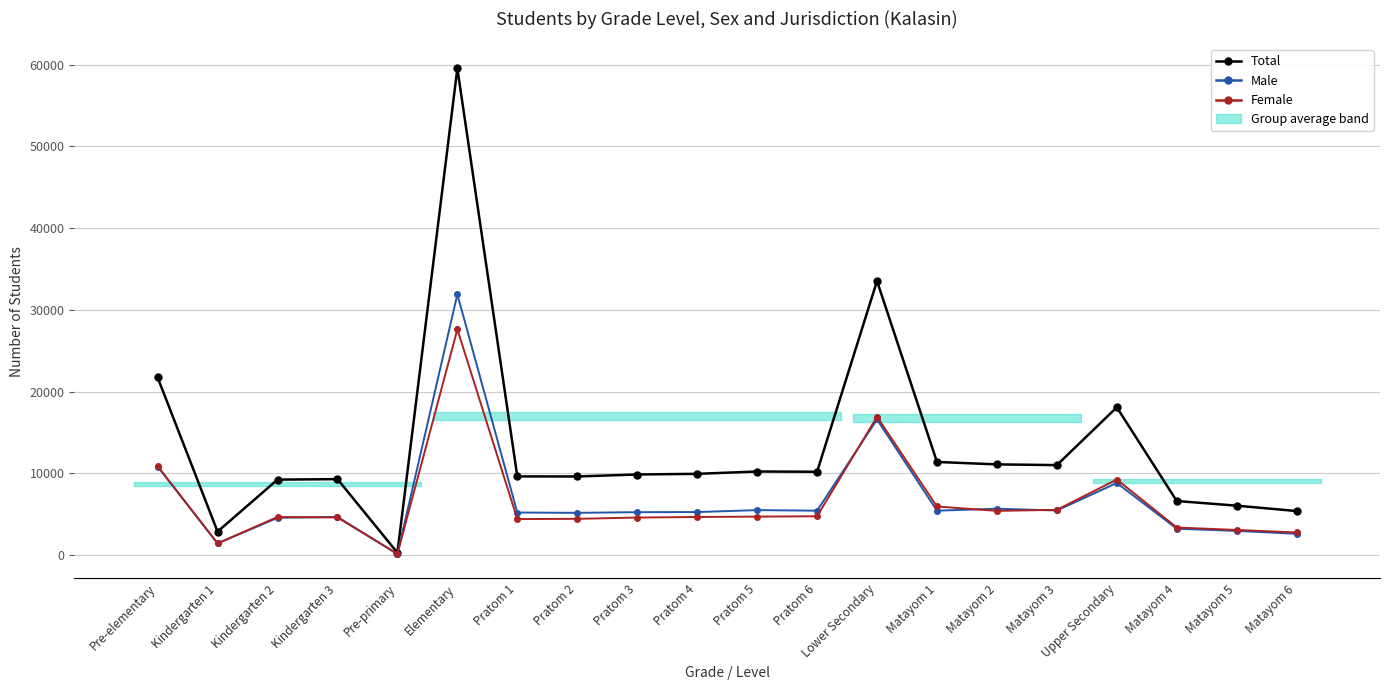

What is the label of the 14th point from the right?

Pratom 1